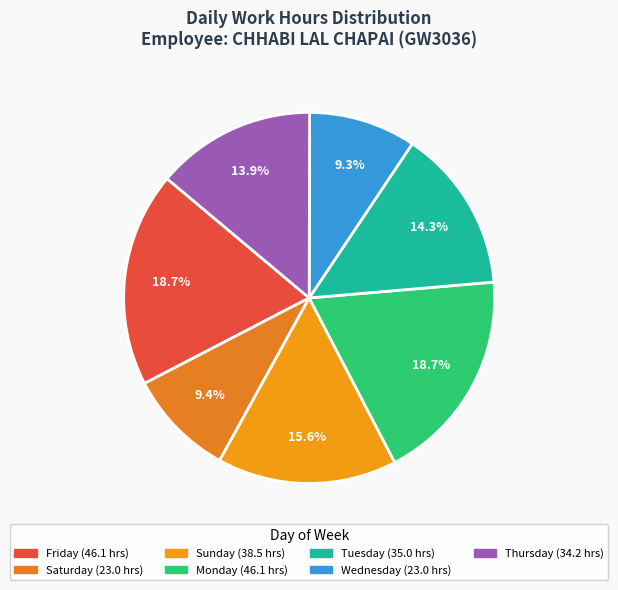

Is there any slice that represents more than half of the pie?

No